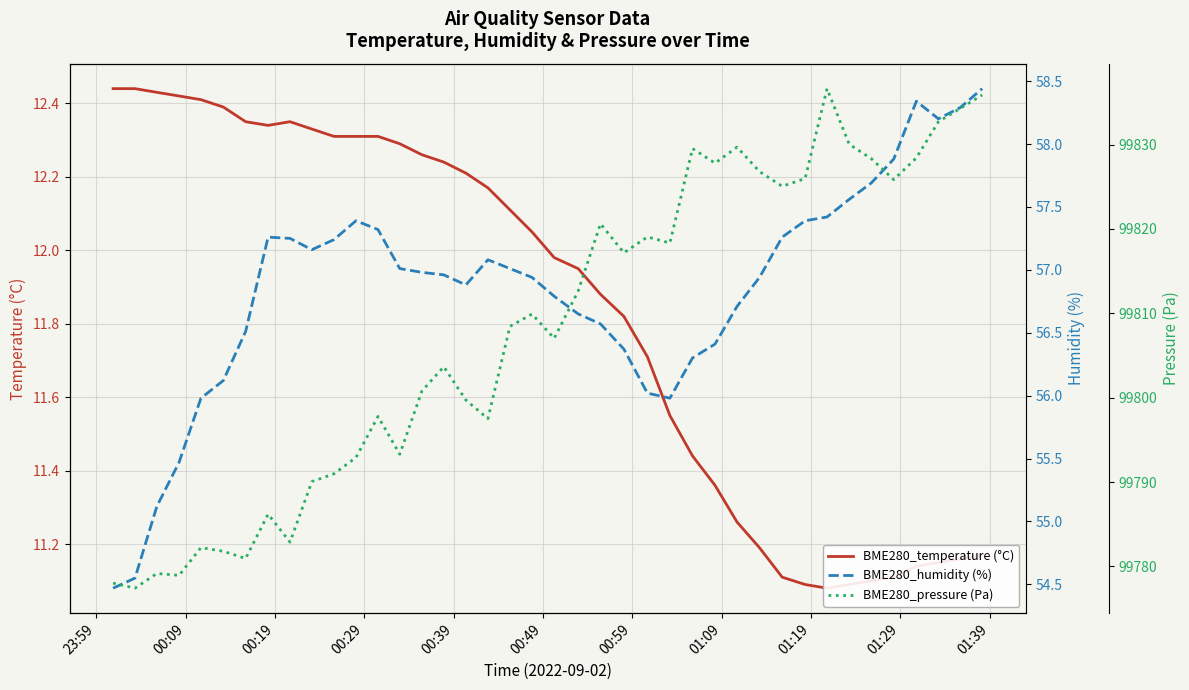

Is it true that BME280_temperature (°C) equals 20.8 at 21?

False